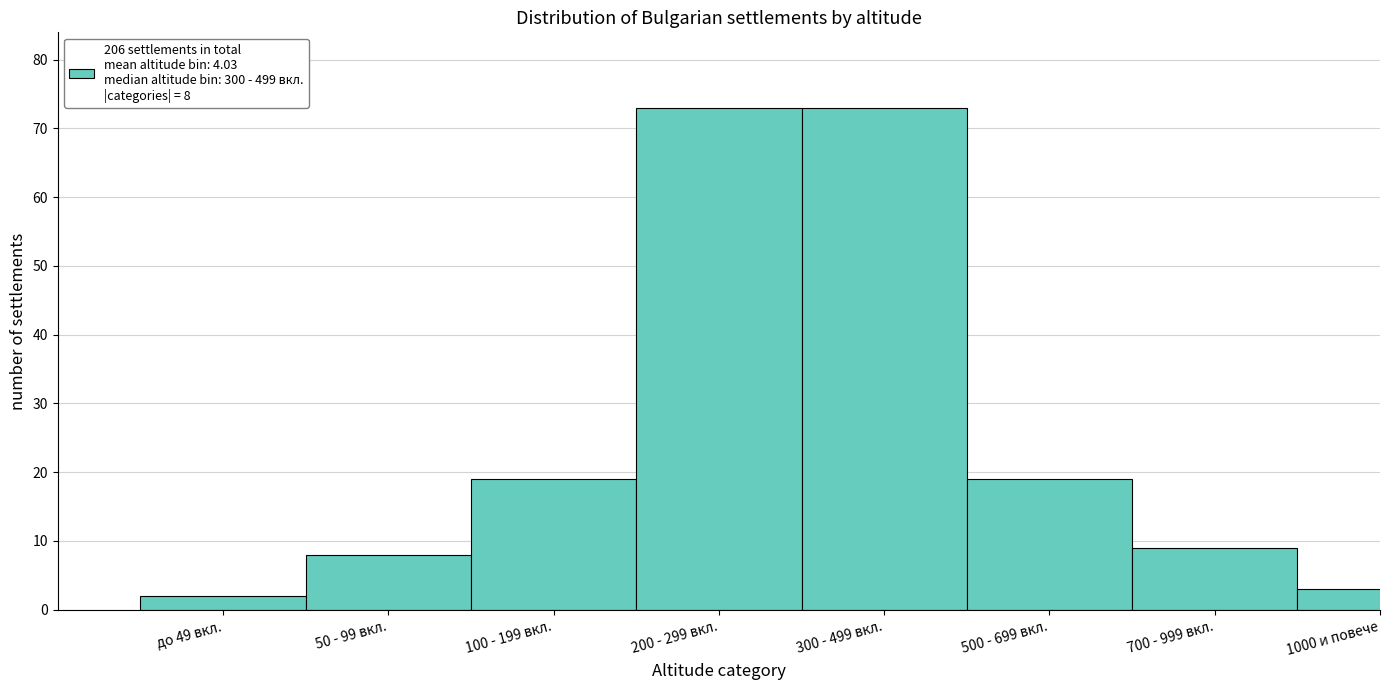

Reading left to right, what are all the values shown in this chart?

2	8	19	73	73	19	9	3